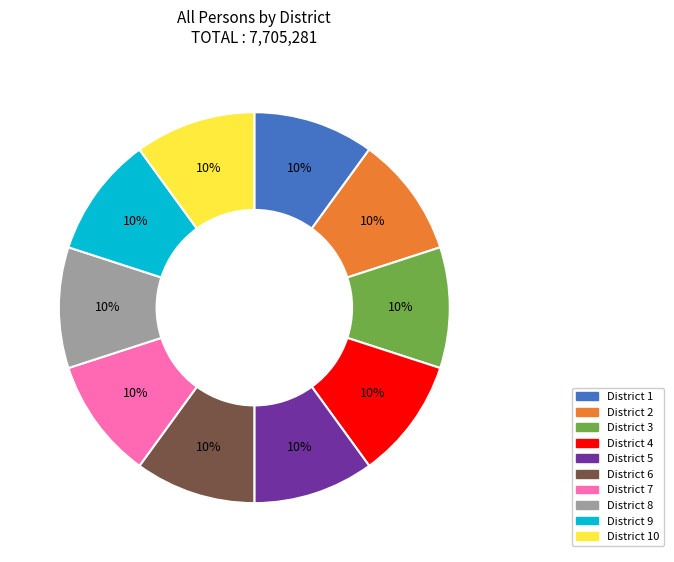

Is there a majority slice in this chart?

No